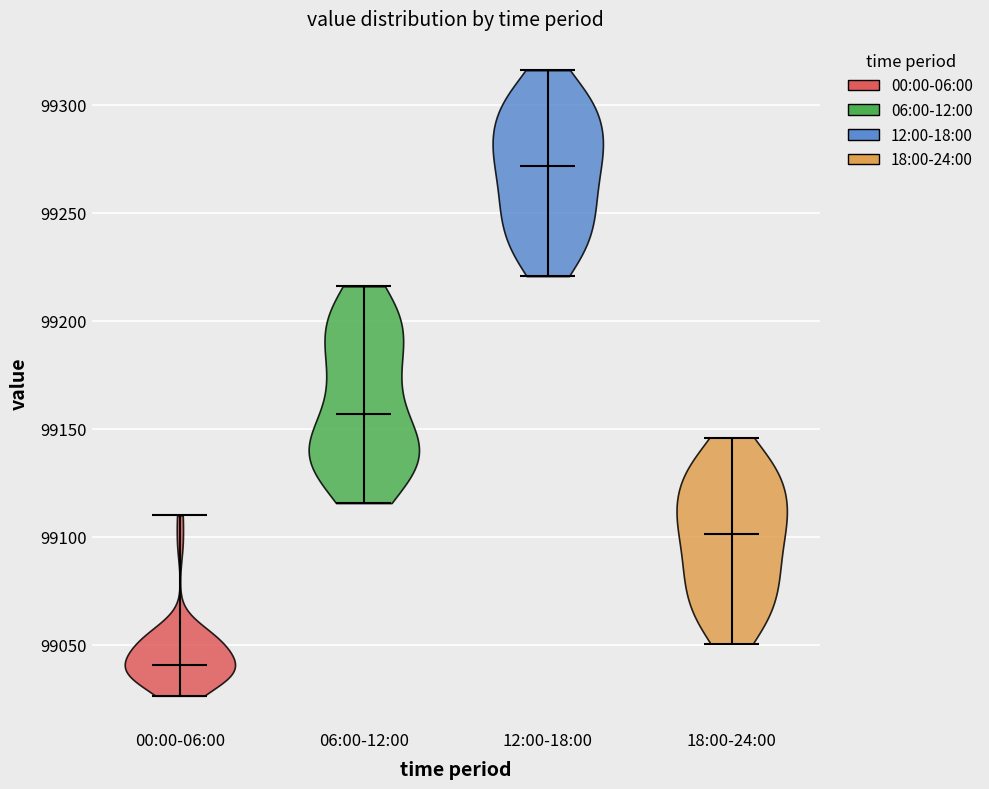

Where does the median line of the violin for 12:00-18:00 sit on the y-axis? The values are not printed on the chart, so give them approximately, as read against the axis.

99270